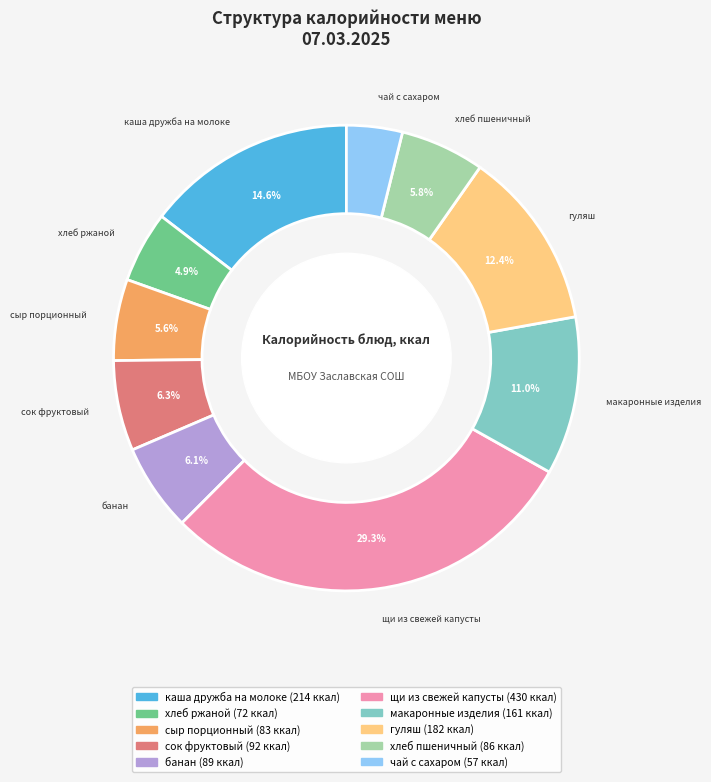

Does чай с сахаром account for over 50% of the chart?

No